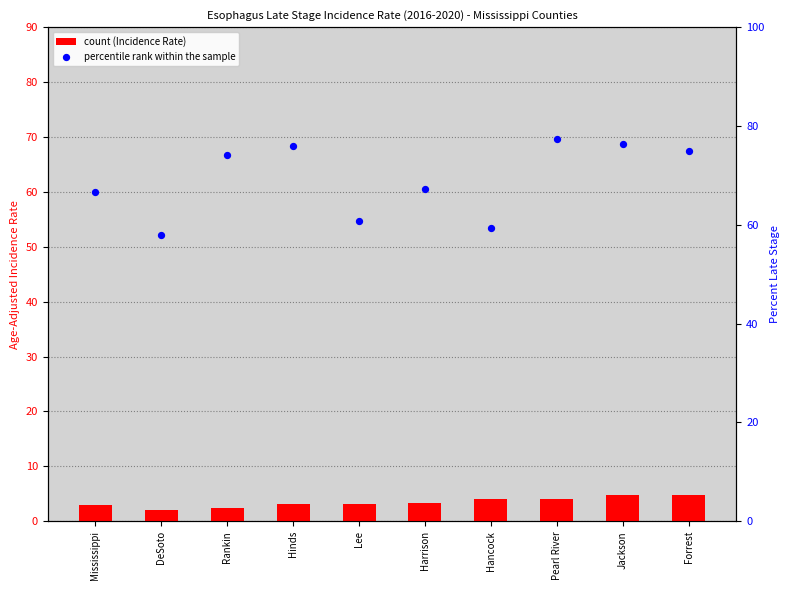

Which series contains the highest Y value?

percentile rank within the sample